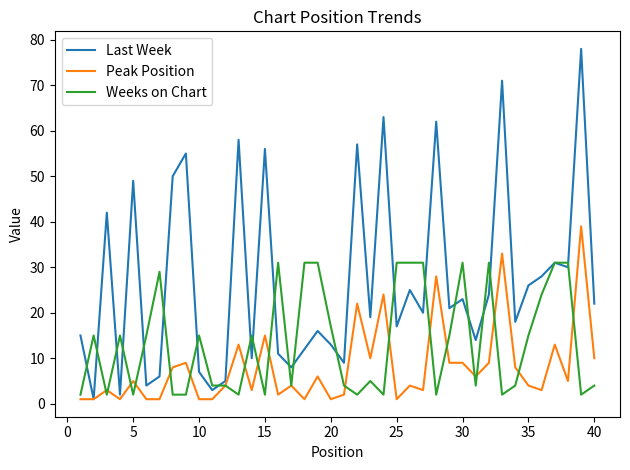

What is the average value of the Last Week series?

27